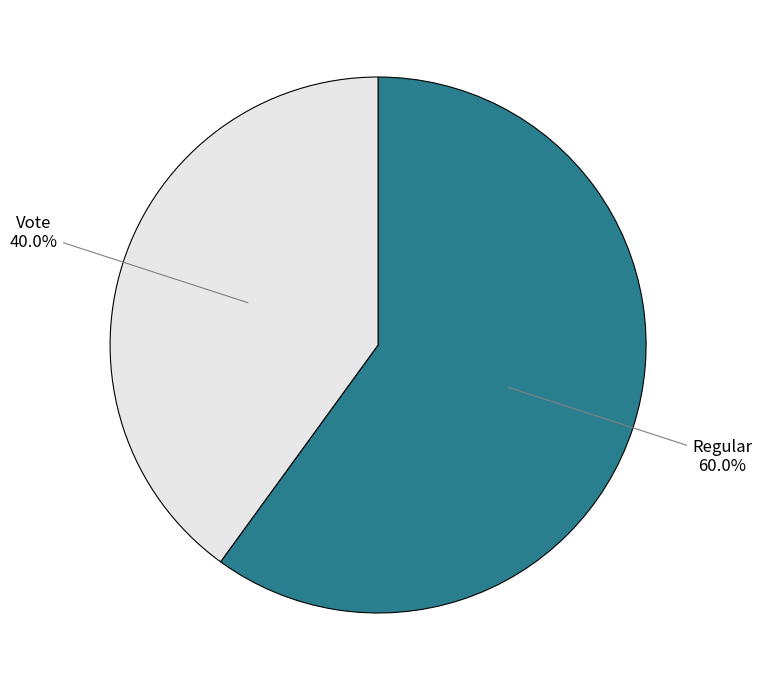

Does any single category account for the majority?

Yes